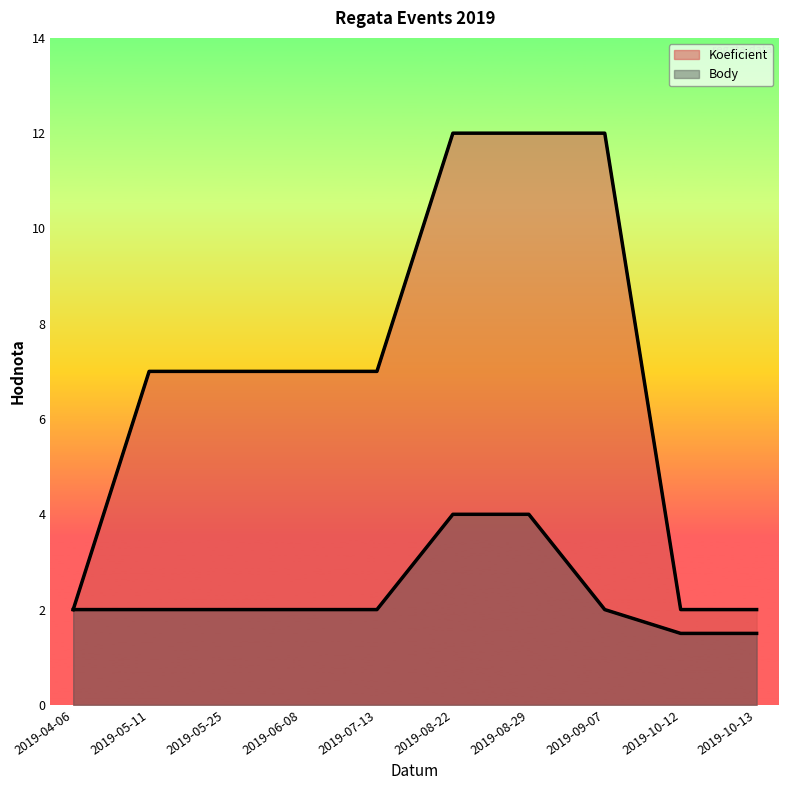

What is the label of the 4th point from the right?

2019-08-29